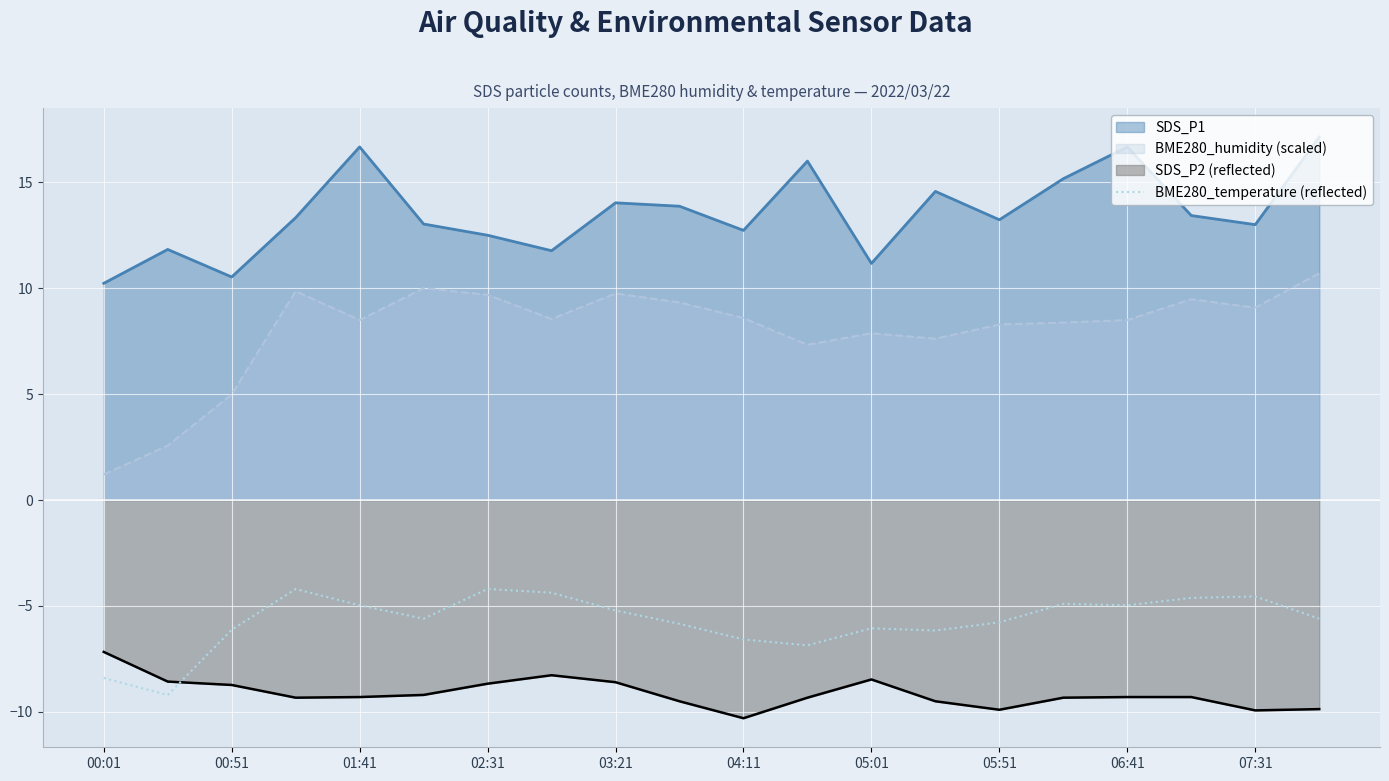

How many lines are shown in the chart?

4